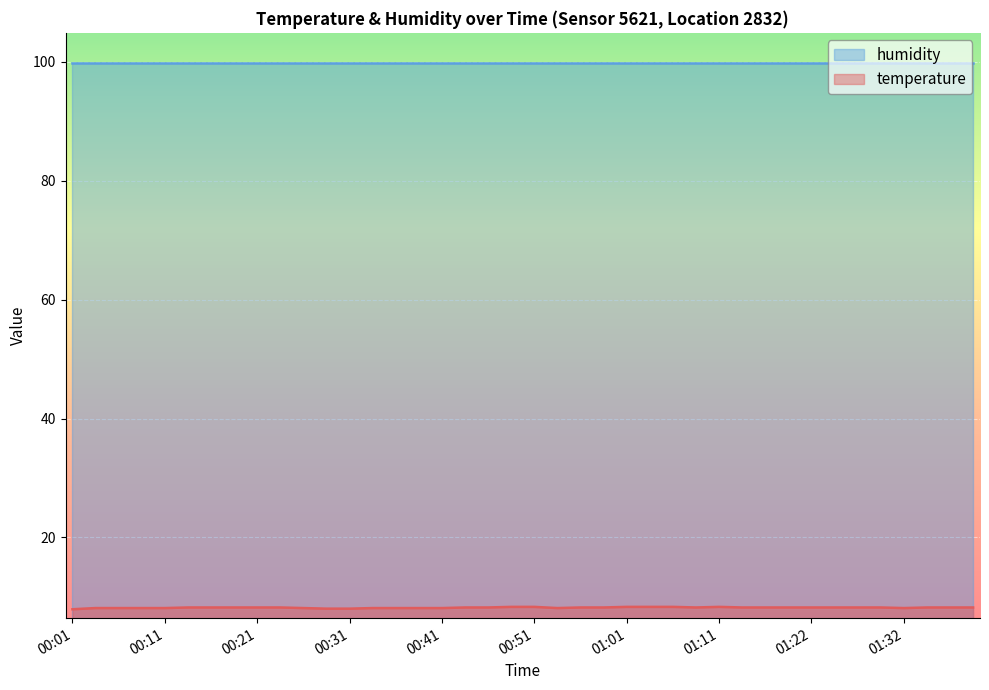

What is the average value?

8.2